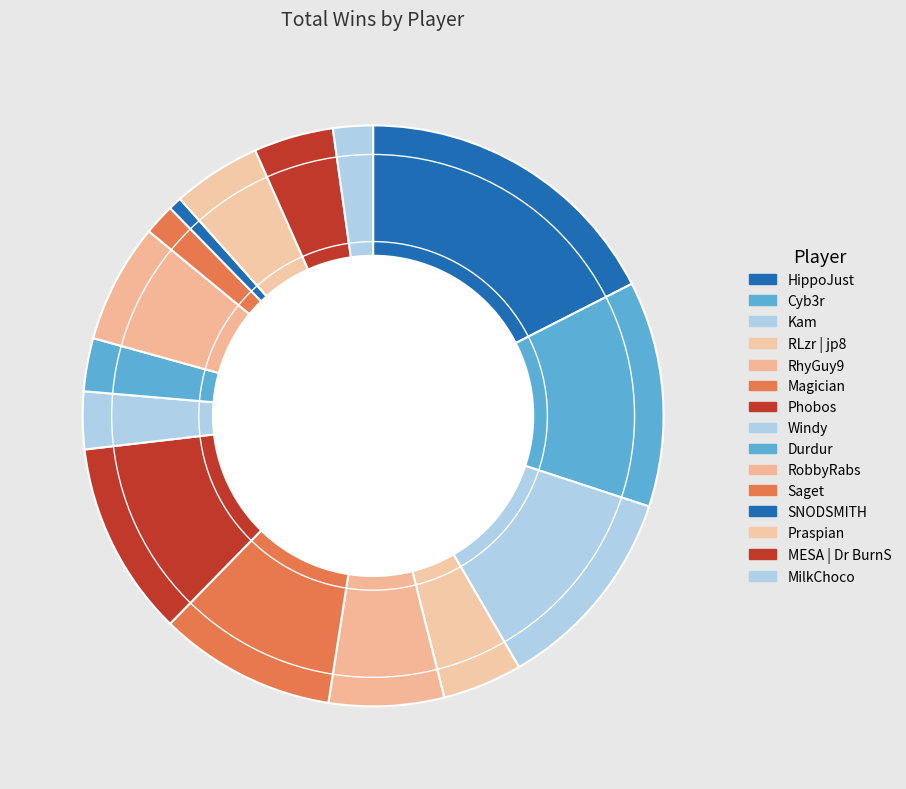

Is there any slice that represents more than half of the pie?

No